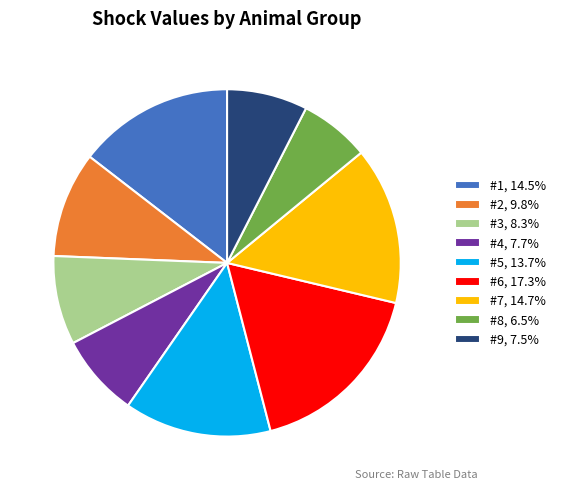

Is there a majority slice in this chart?

No